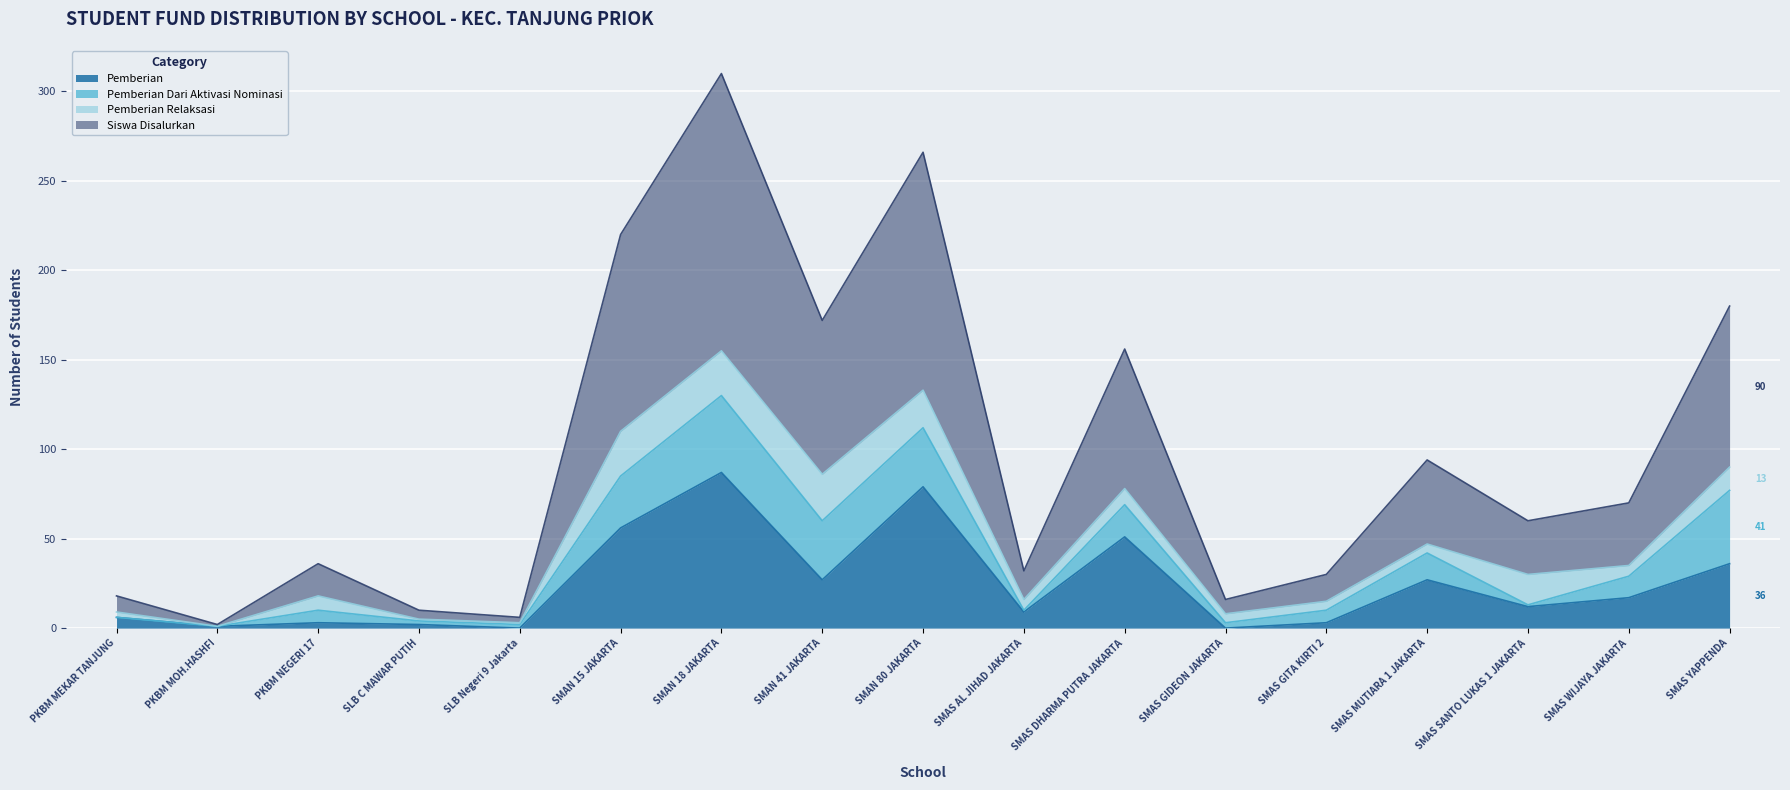

Which has a higher value, SMAS MUTIARA 1 JAKARTA or SMAN 41 JAKARTA?

SMAS MUTIARA 1 JAKARTA